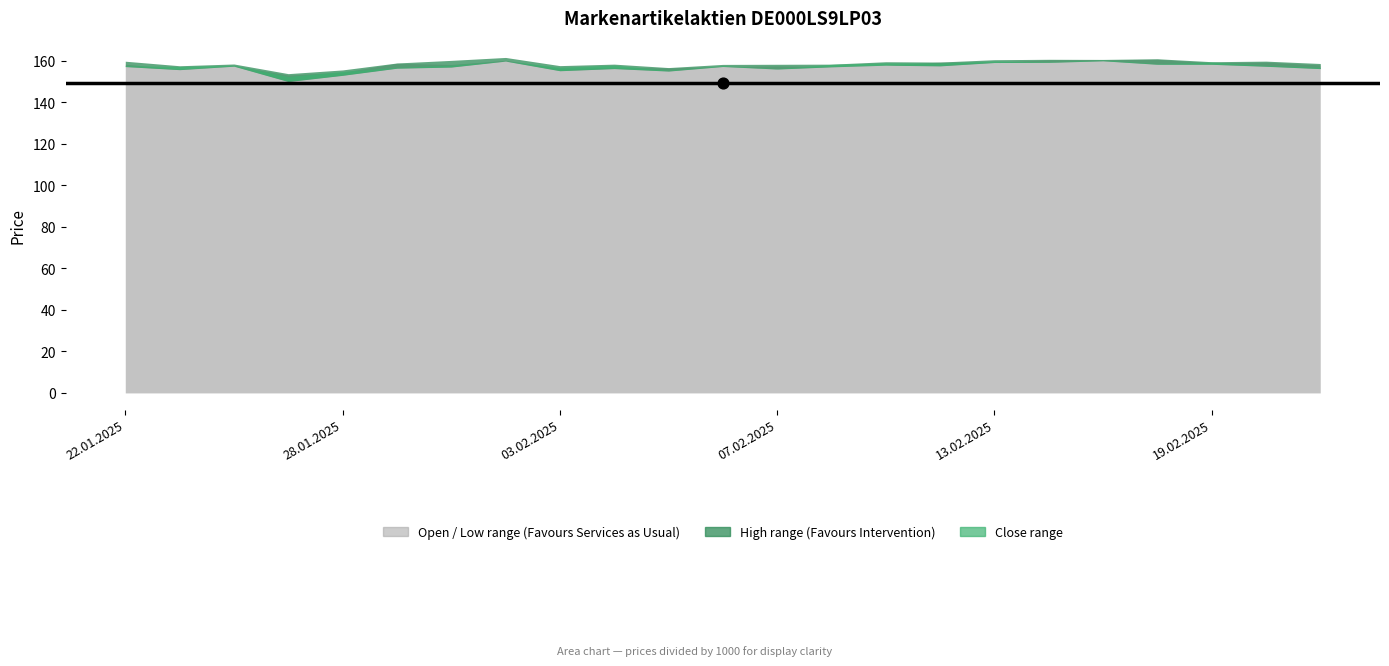

At how many categories does at least one series exceed 154661?

22